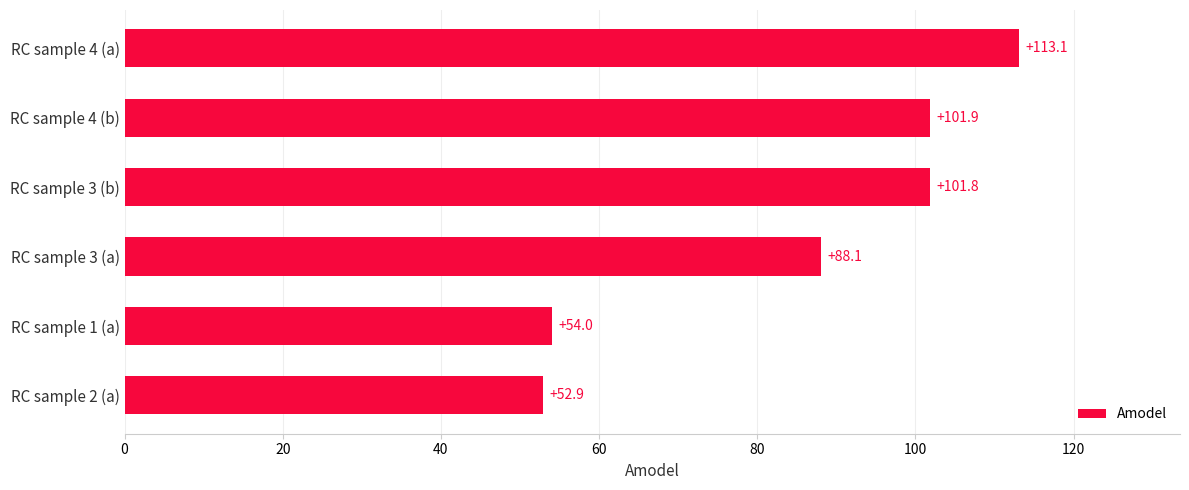

List the labels in order of value, largest first.

RC sample 4 (a), RC sample 4 (b), RC sample 3 (b), RC sample 3 (a), RC sample 1 (a), RC sample 2 (a)